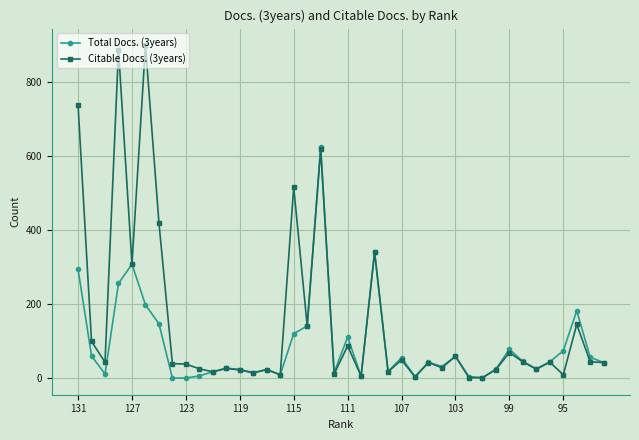

Which series has the largest range (max minus min)?

Citable Docs. (3years)